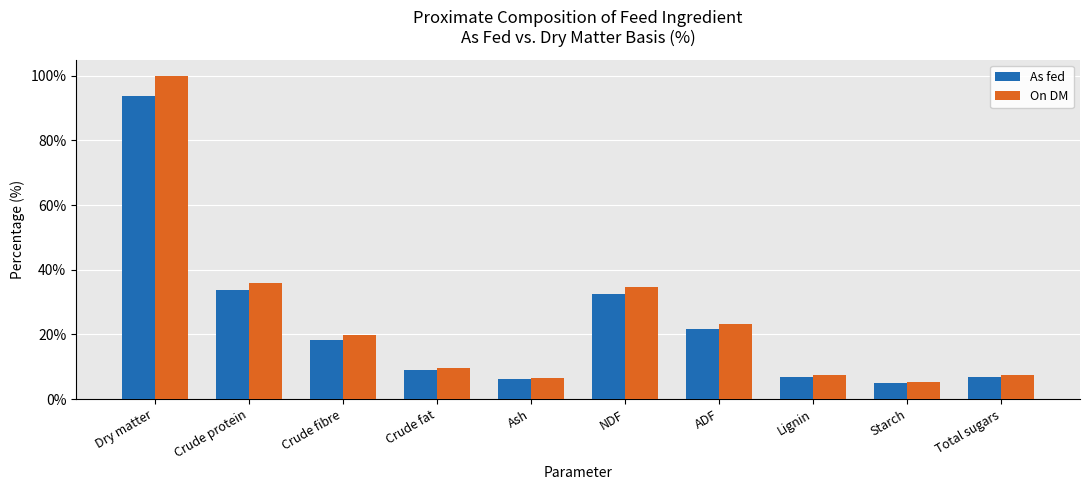

What is the total value across all series at Starch?

10.5